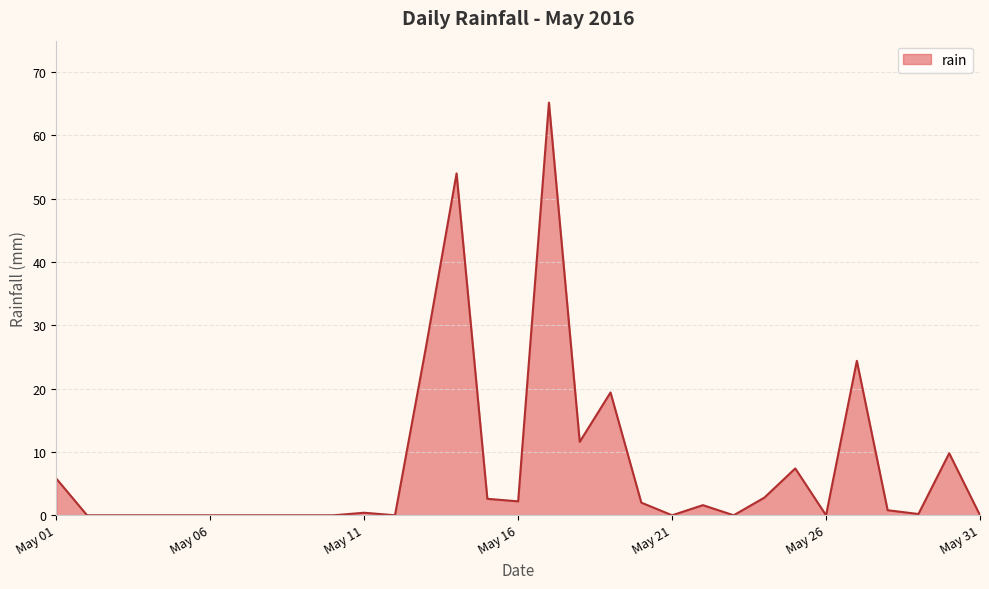

What is the difference between the maximum and minimum values?

65.2